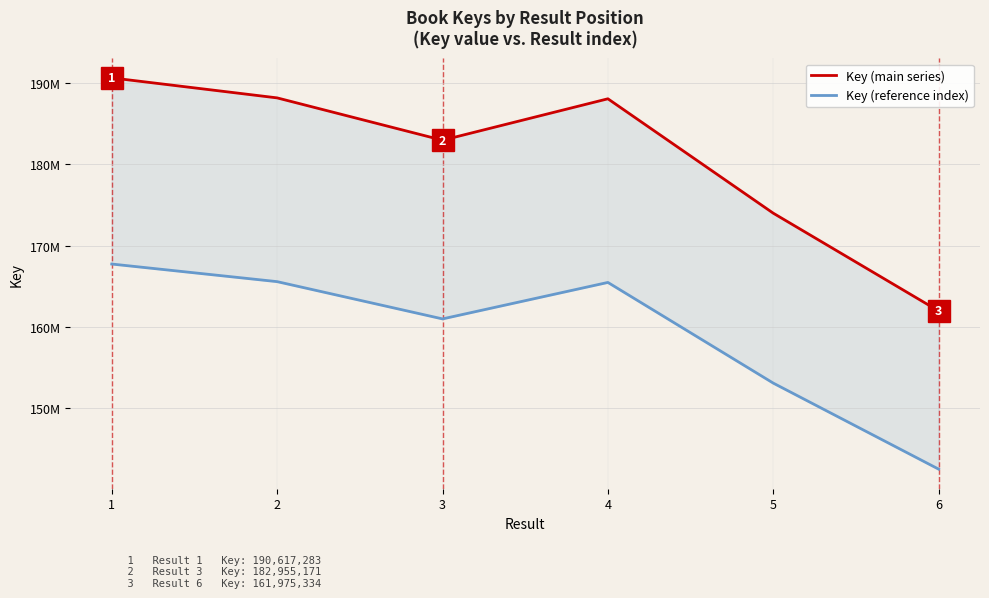

List the series in order of their peak value, lowest first.

Key (reference index), Key (main series)